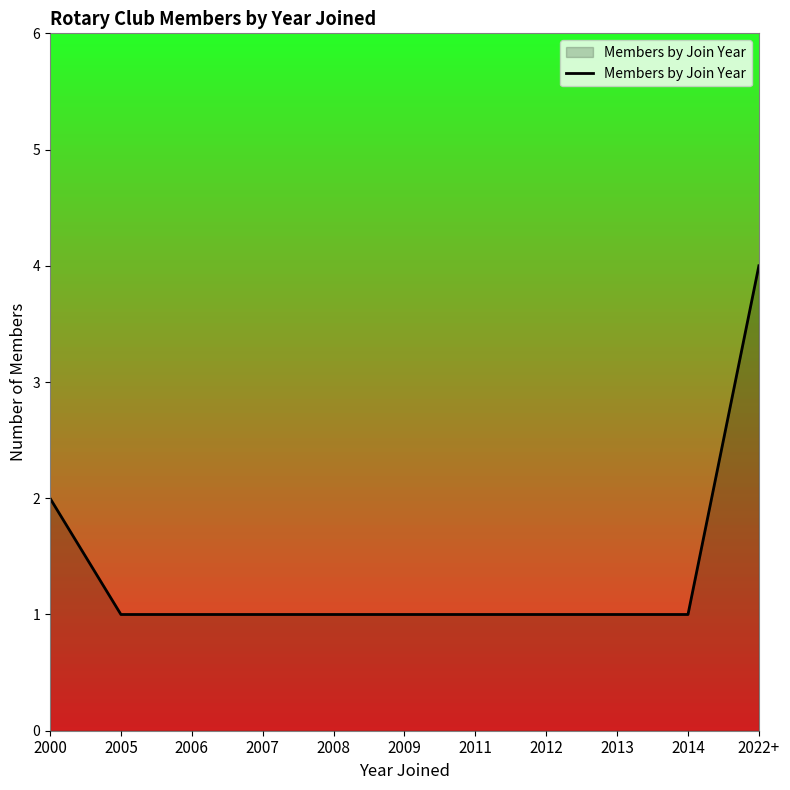

What is the ratio of the value at 2022+ to the value at 2012?

4.0